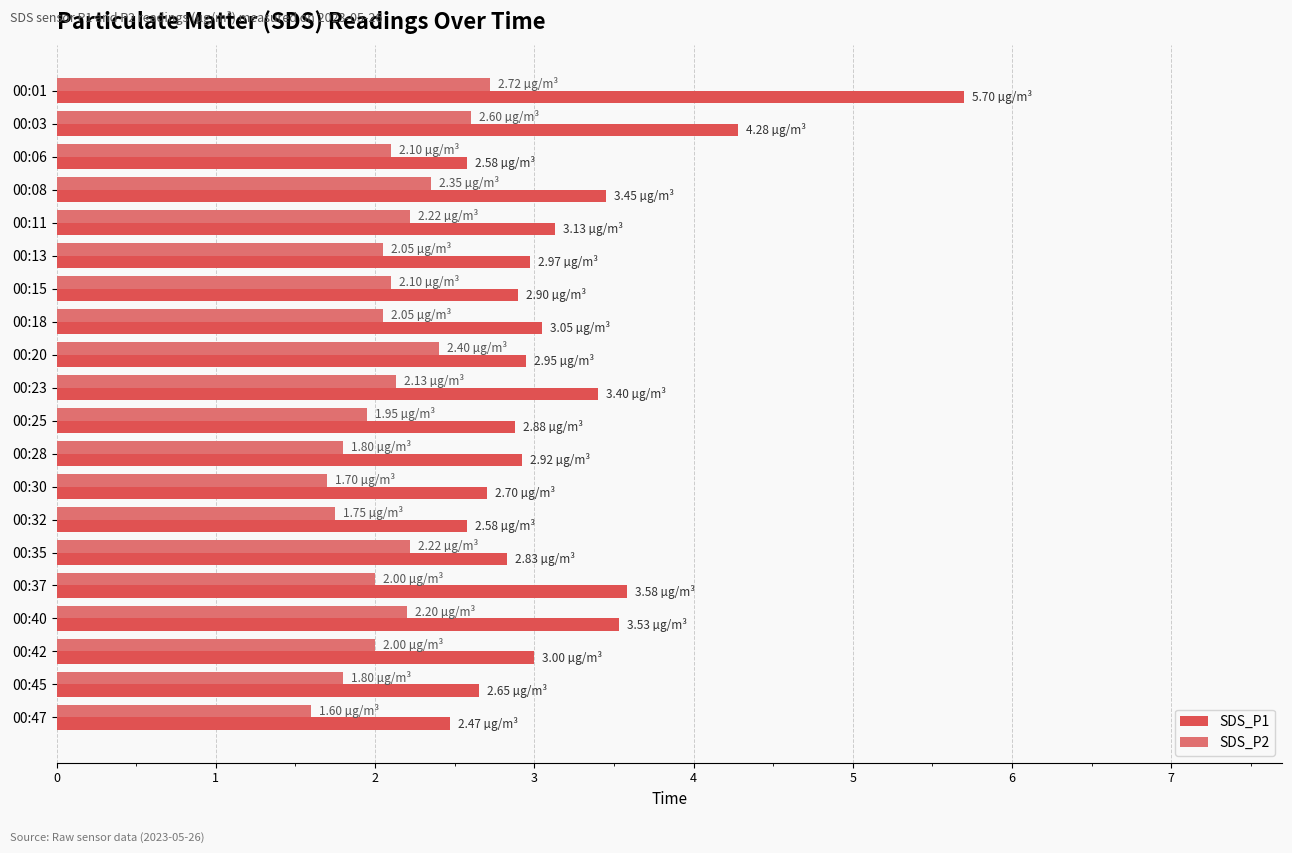

Which series changed the most between 00:18 and 00:47?

SDS_P1